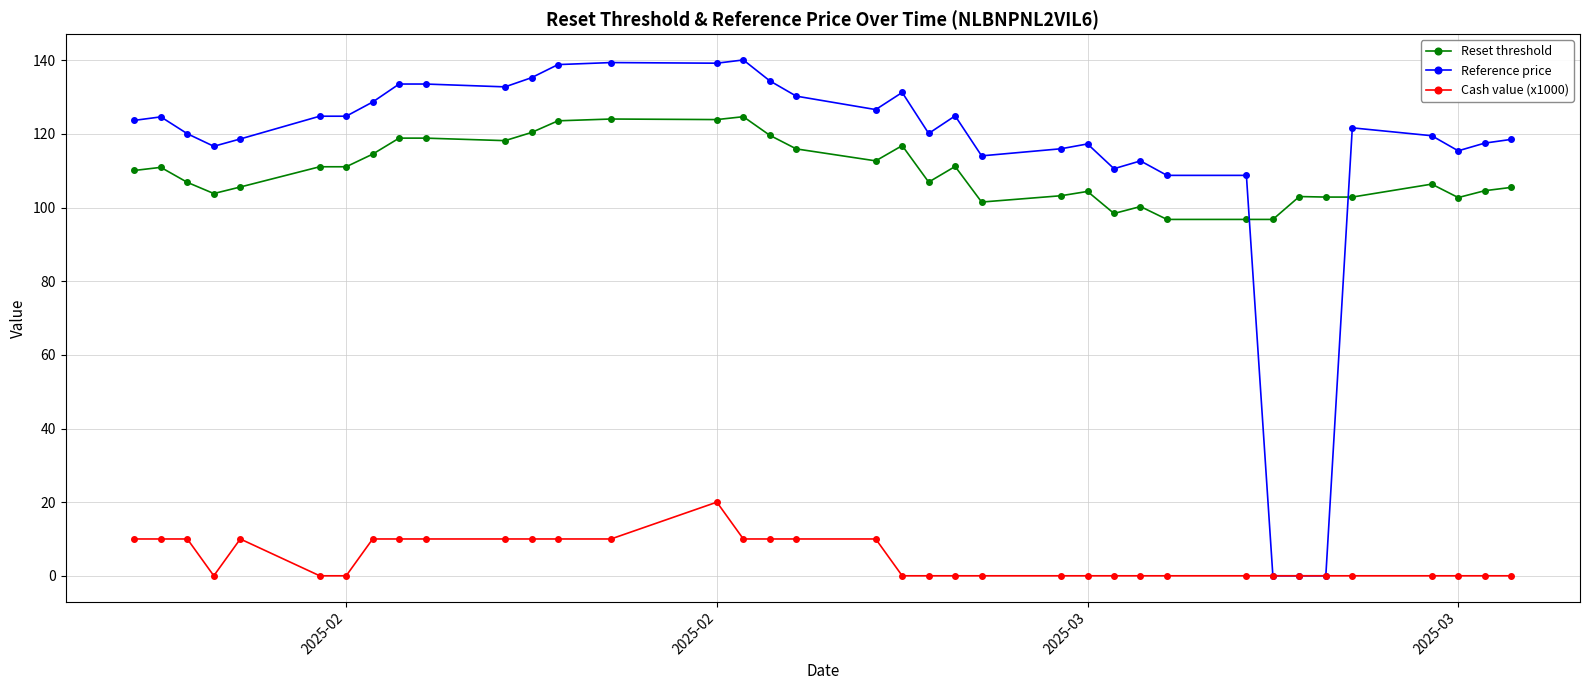

Rank the series by their maximum value, from lowest to highest.

Cash value (x1000), Reset threshold, Reference price